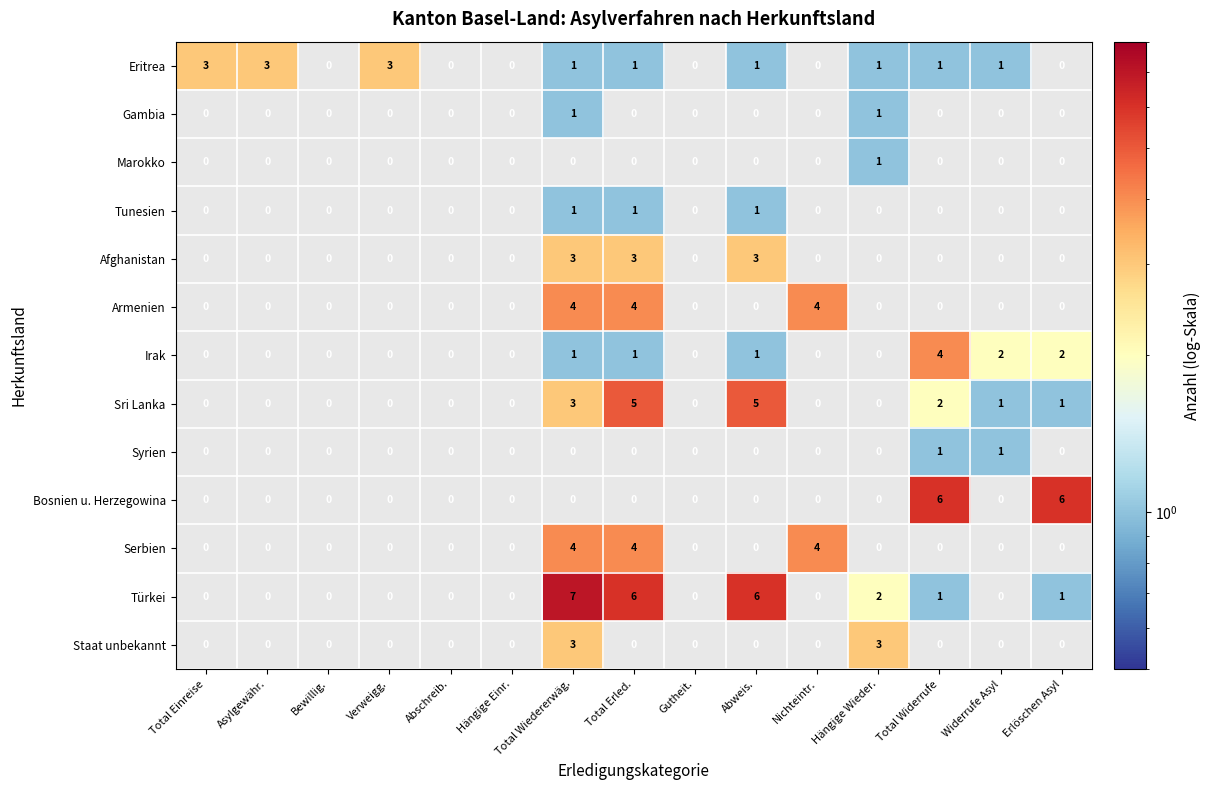

At how many categories does at least one series exceed 5?

5